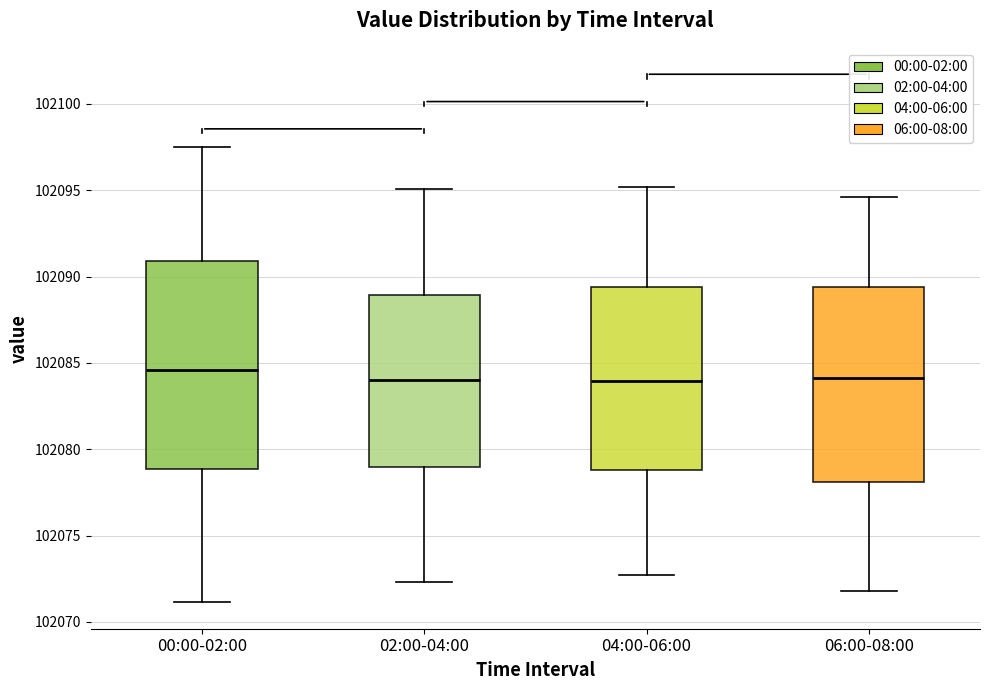

Where does the median line of the box for 00:00-02:00 sit on the y-axis? The values are not printed on the chart, so give them approximately, as read against the axis.

102084.5